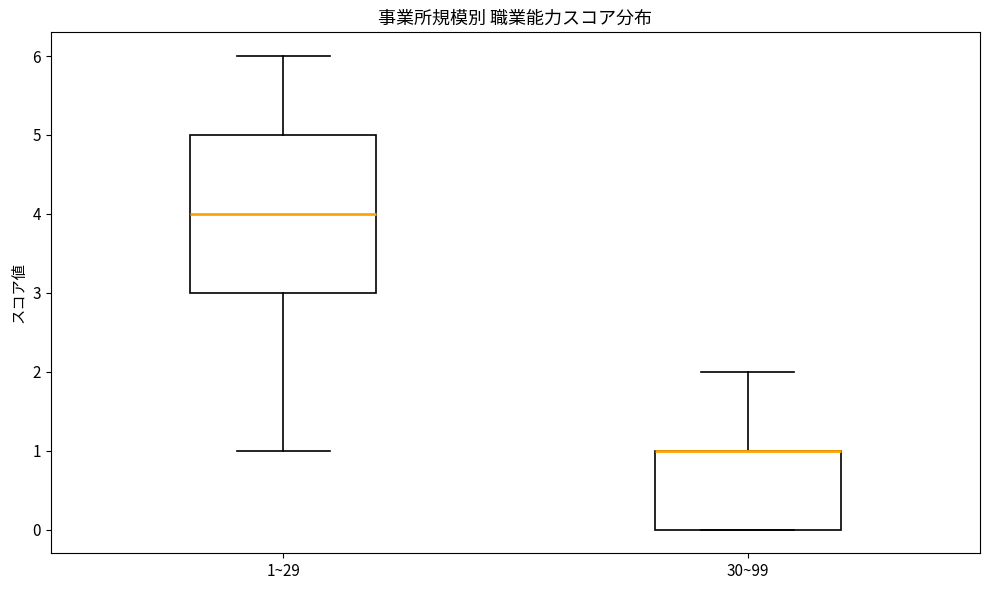

Reading left to right, transcribe this box plot: for each box, give where its median line is, the range the box spans, and where its two whiskers end, as read against the y-axis. The values are not printed on the chart, so give them approximately, as read against the axis.

1~29: median 4, box 3 to 5, whiskers 1 to 6
30~99: median 1 (drawn on the box's upper edge), box 0 to 1, whiskers 0 to 2